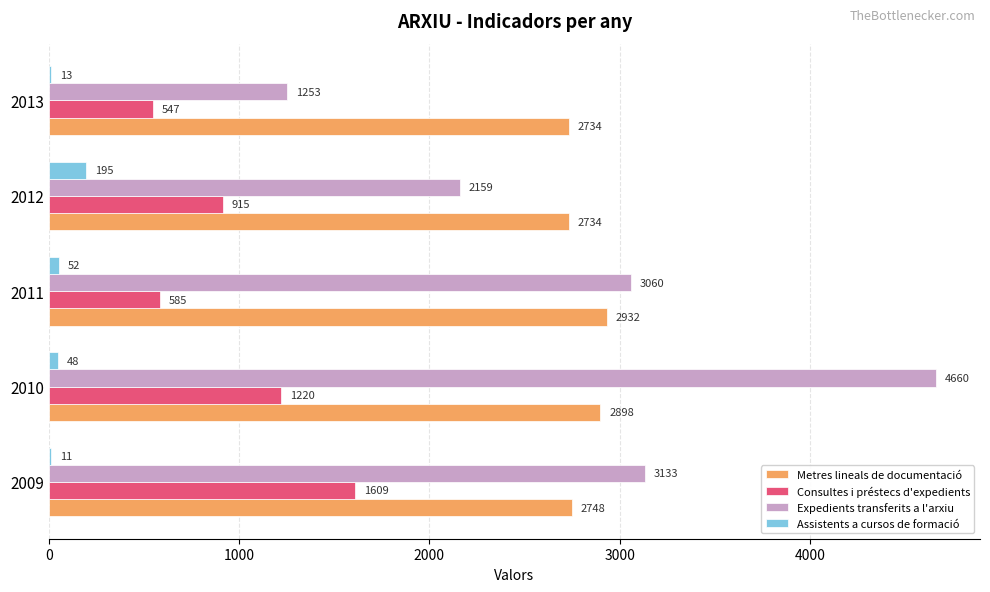

At which category is the sum across all series the highest?

2010